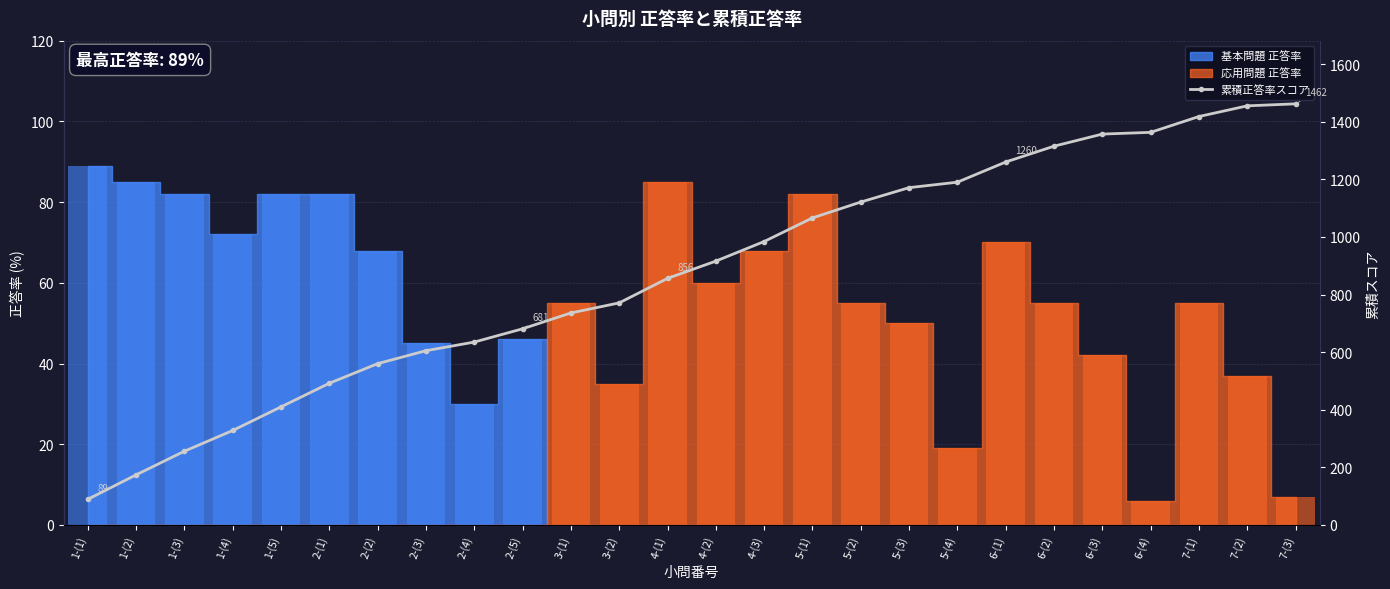

Reading left to right, list all the values displayed in this chart.

89	174	256	328	410	492	560	605	635	681	736	771	856	916	984	1066	1121	1171	1190	1260	1315	1357	1363	1418	1455	1462